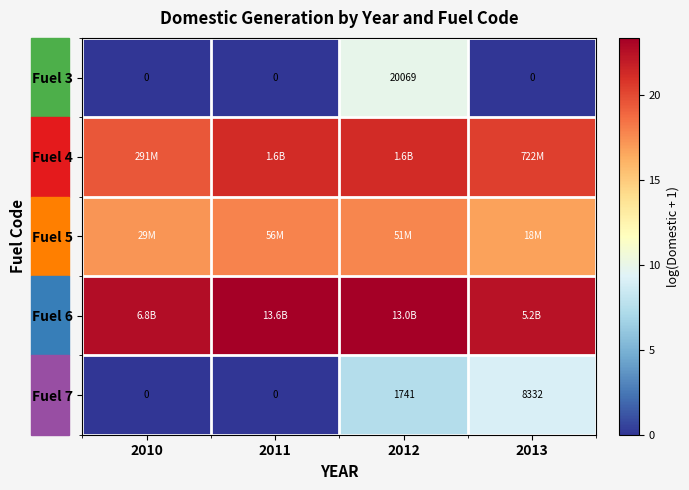

How many data points in Fuel 7 are less than 1741?

2